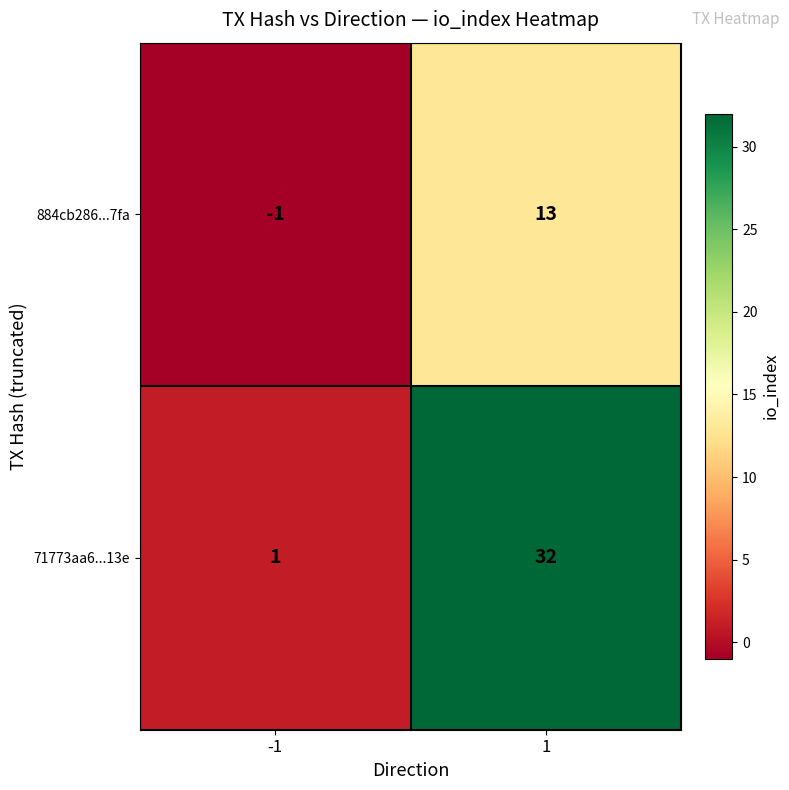

What is the greatest value displayed?

32